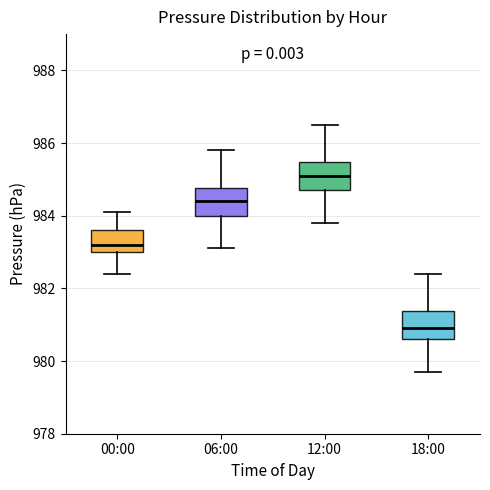

Which box has the lowest median line?

18:00